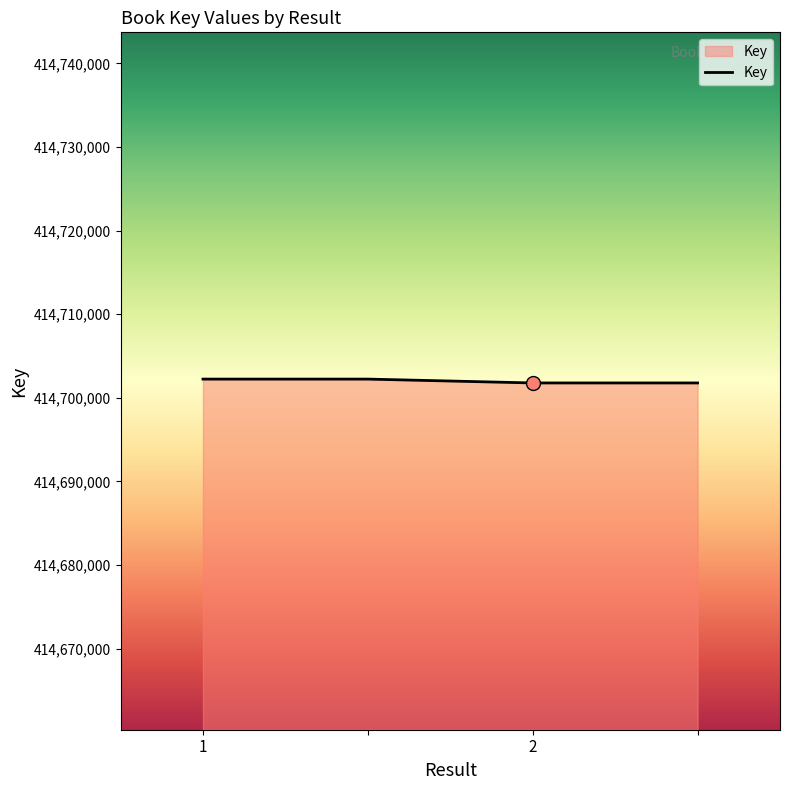

What is the greatest value displayed?

414702238